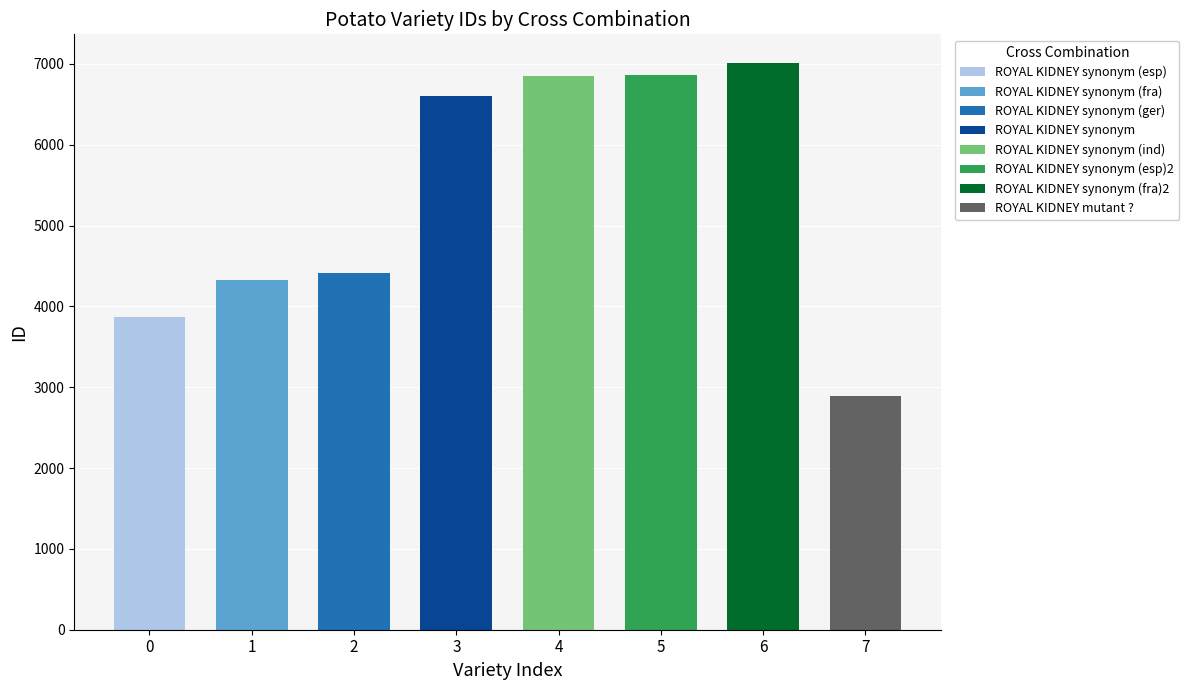

What value does the data have at ROYAL KIDNEY synonym (esp)2, to the nearest 10?

6860